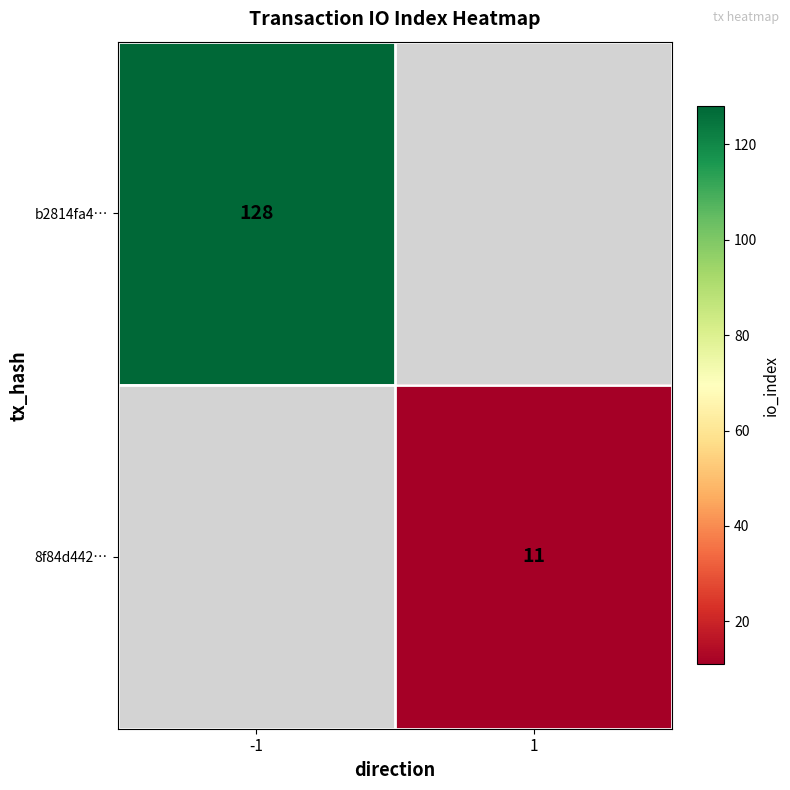

How many categories are shown in the chart?

2